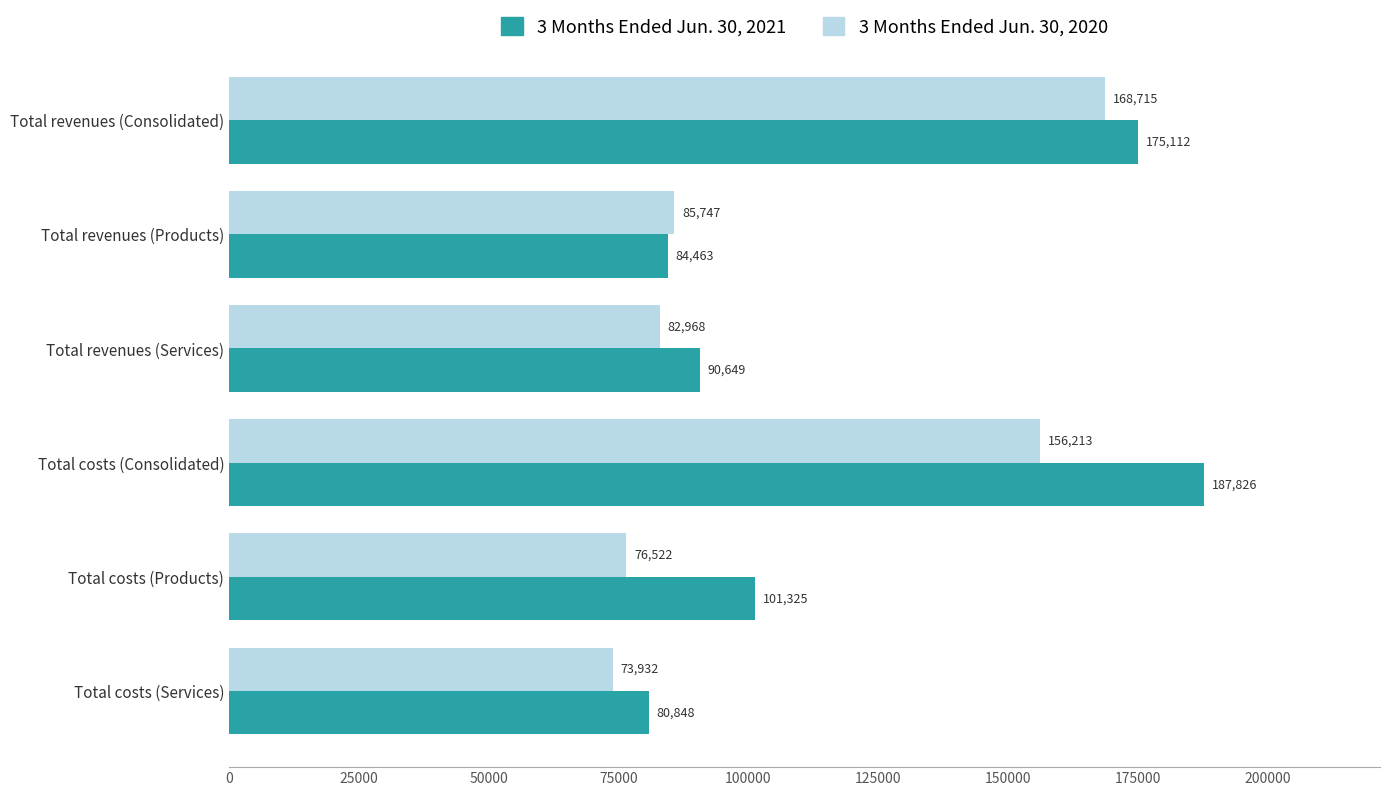

What is the average value of the 3 Months Ended Jun. 30, 2021 series?

120037